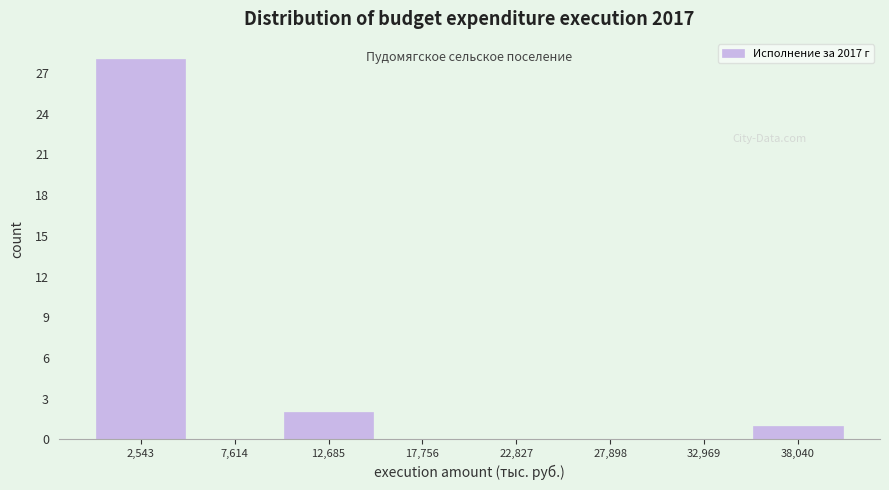

Reading left to right, transcribe this chart: for each bar, give the range it covers on the x-axis and its height. Neither the bar edges nor the heights are printed on the chart, so give them approximately, as read against the axes.

0 to 5000: 28
5000 to 10000: 0
10000 to 15000: 2
15000 to 20000: 0
20000 to 25000: 0
25000 to 30000: 0
30000 to 36000: 0
36000 to 41000: 1